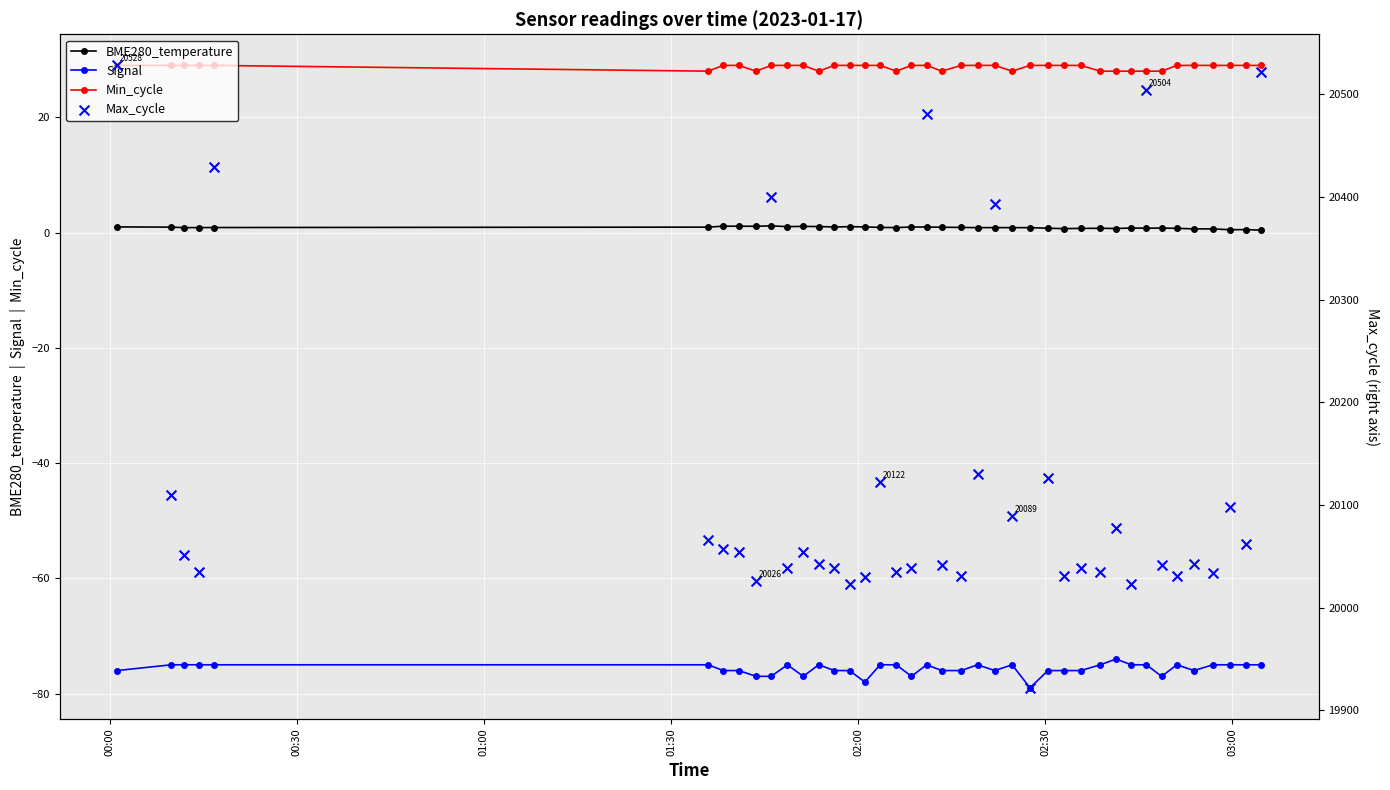

What is the minimum value for Min_cycle?

28.0